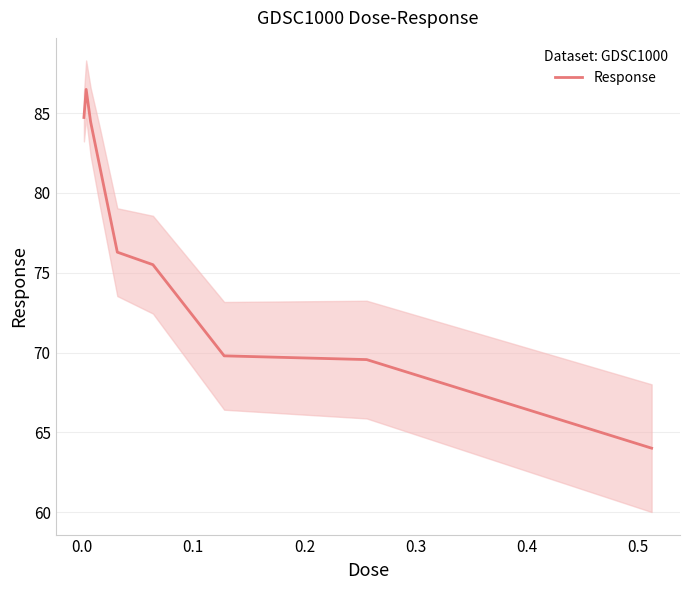

What is the lowest value of the Response series?

64.0